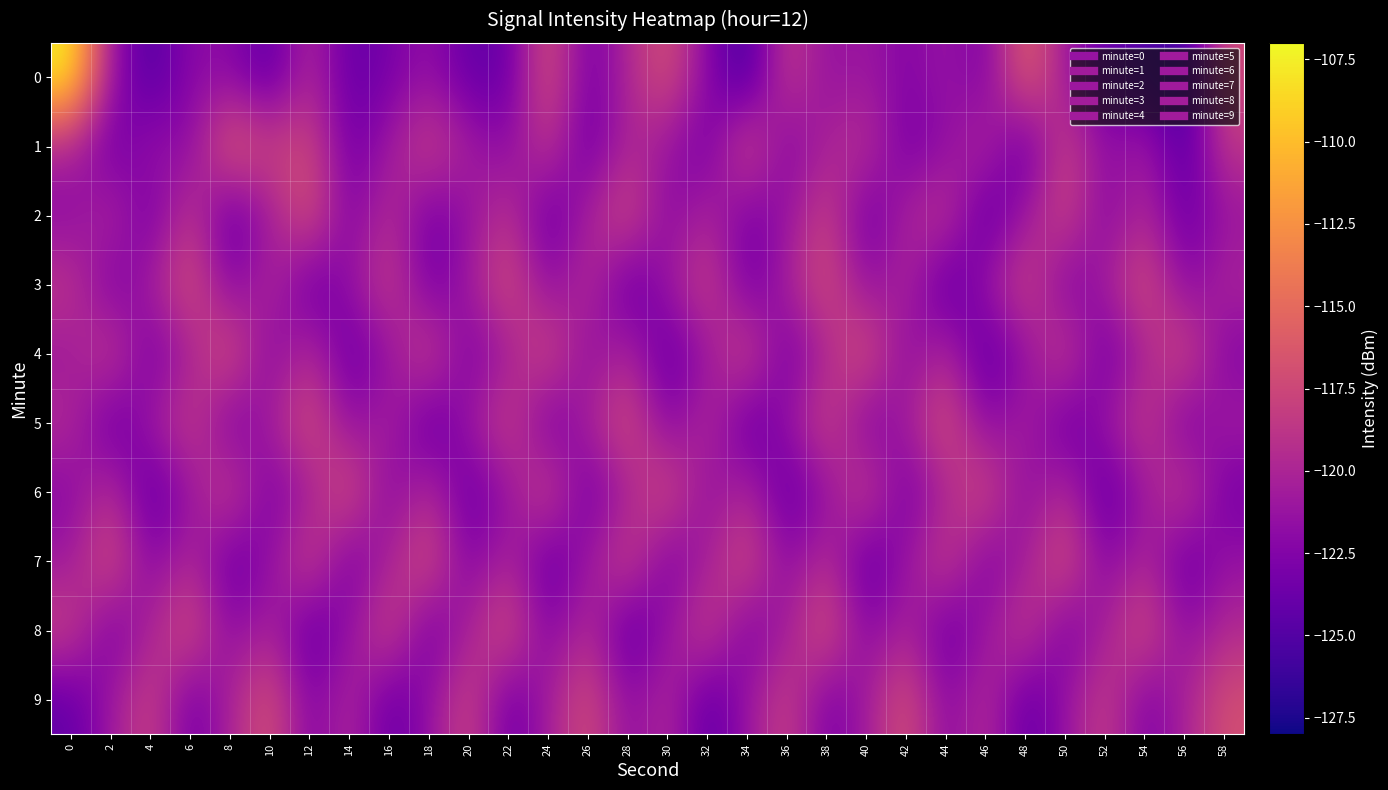

What is the spread (max minus min) of values at 54?

8.5